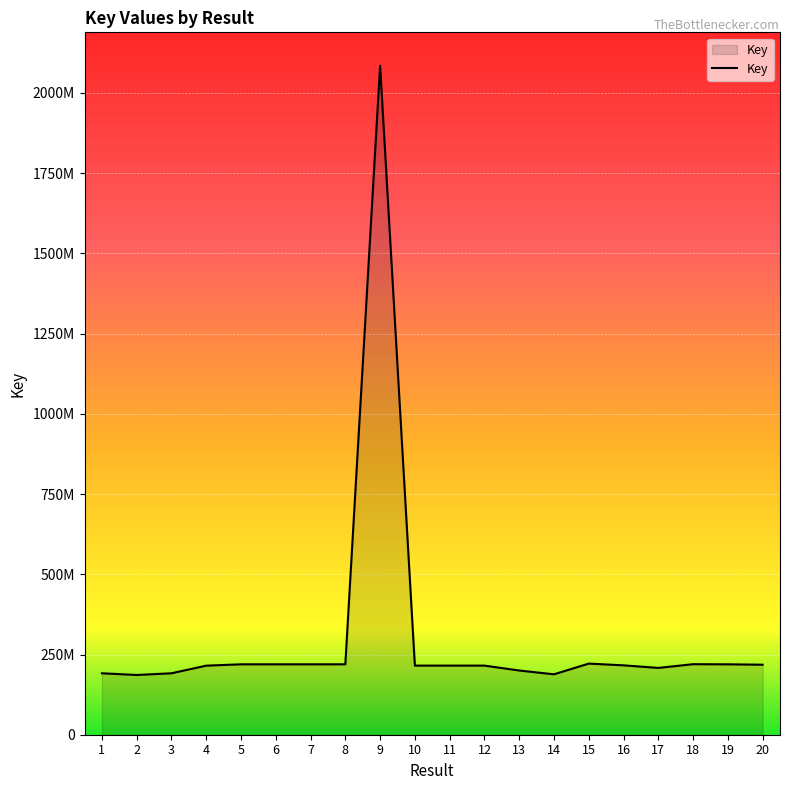

What is the change in value from 2 to 20?

+32017914